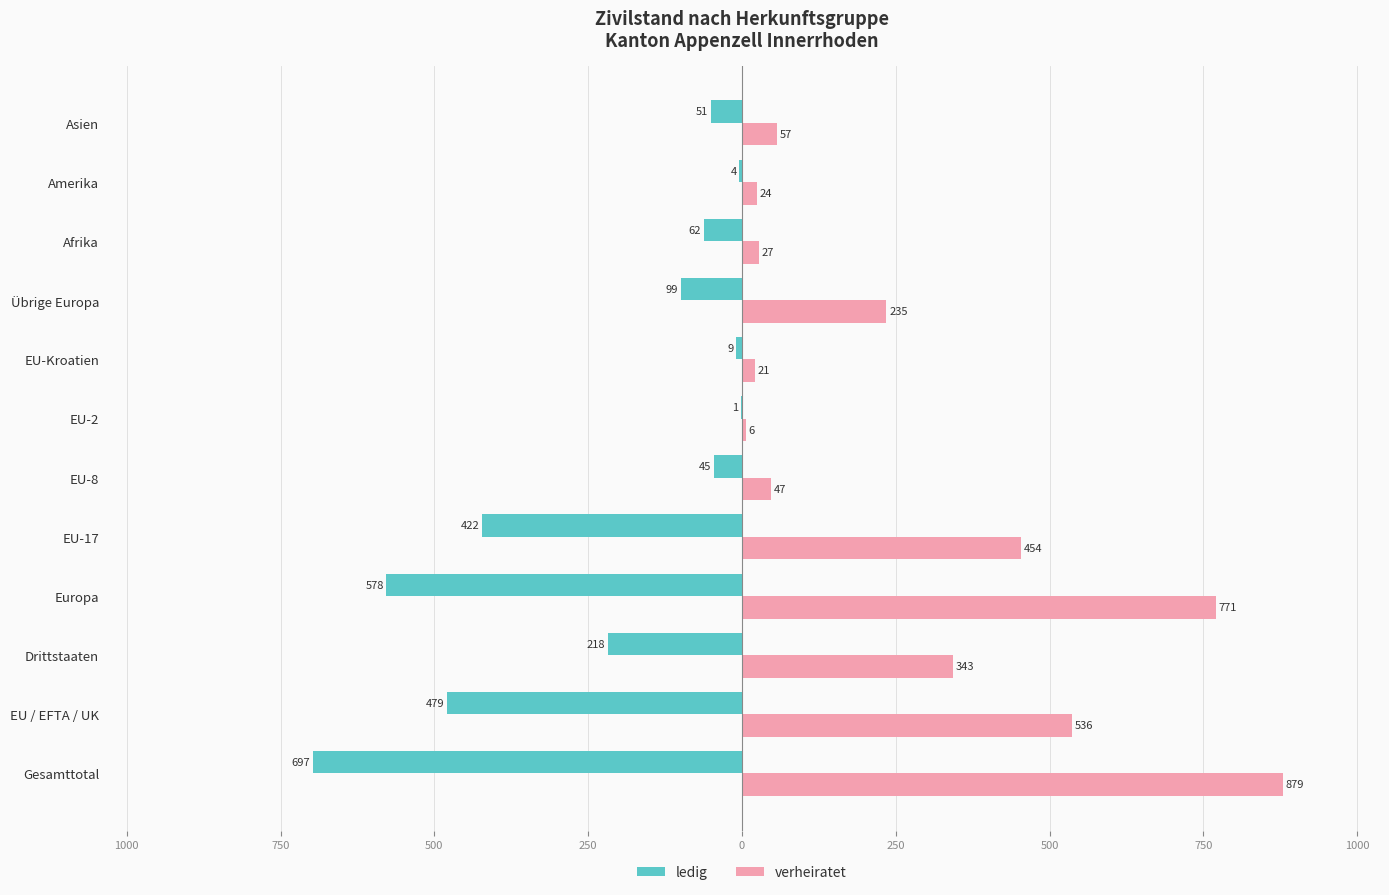

What are all the series names shown in the legend?

ledig, verheiratet